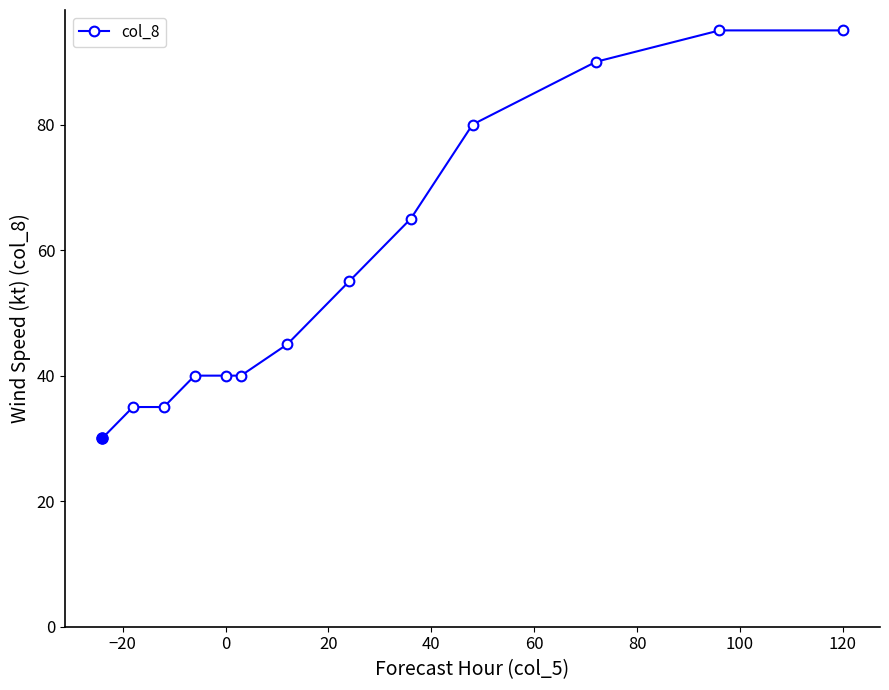

What is the greatest value displayed?

95